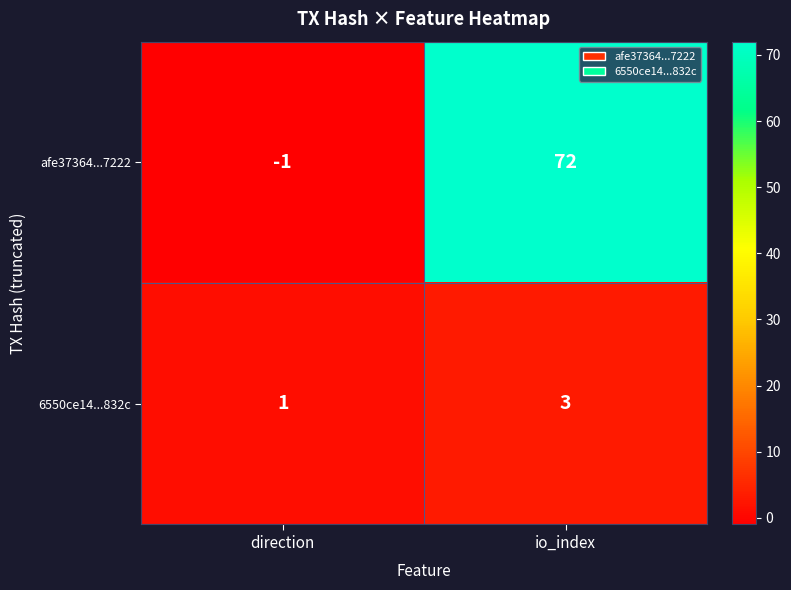

How many values in the afe37364...7222 series are below 72?

1